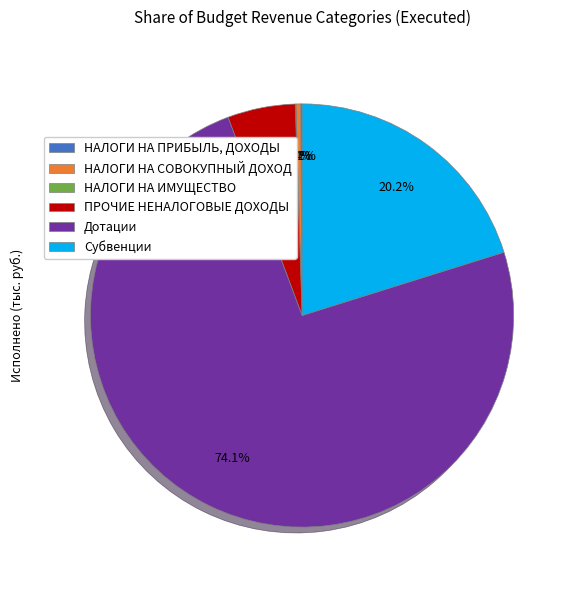

True or false: Дотации accounts for 87% of the total.

False